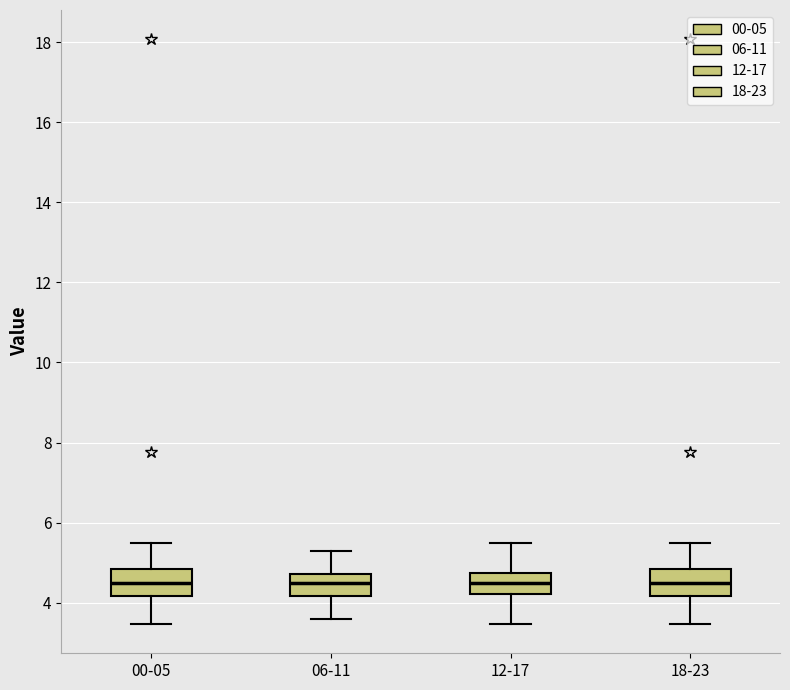

Reading left to right, transcribe this box plot: for each box, give where its median line is, the range the box spans, and where its two whiskers end, as read against the y-axis. The values are not printed on the chart, so give them approximately, as read against the axis.

00-05: median 4.6, box 4.2 to 4.8, whiskers 3.4 to 5.6
06-11: median 4.6, box 4.2 to 4.8, whiskers 3.6 to 5.4
12-17: median 4.6, box 4.2 to 4.8, whiskers 3.4 to 5.6
18-23: median 4.6, box 4.2 to 4.8, whiskers 3.4 to 5.6